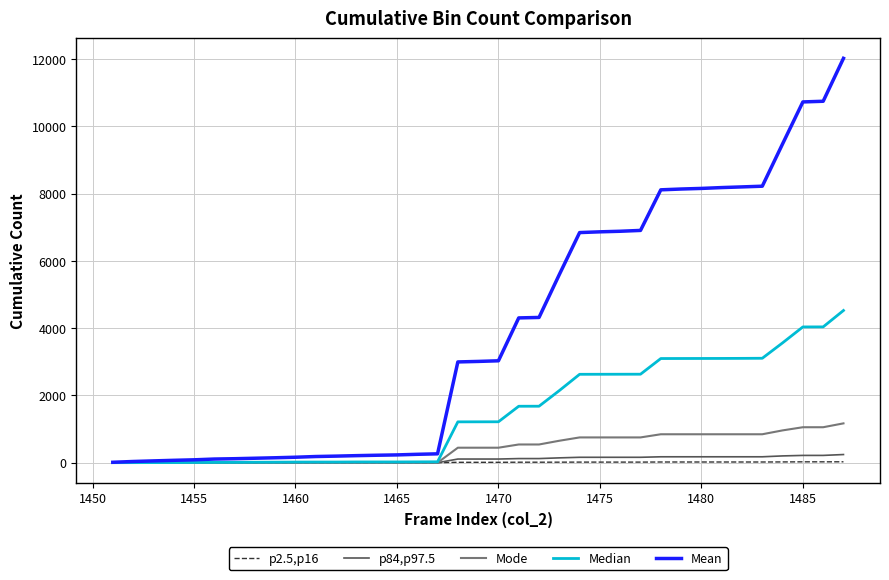

Which series has the widest spread of values?

Mean